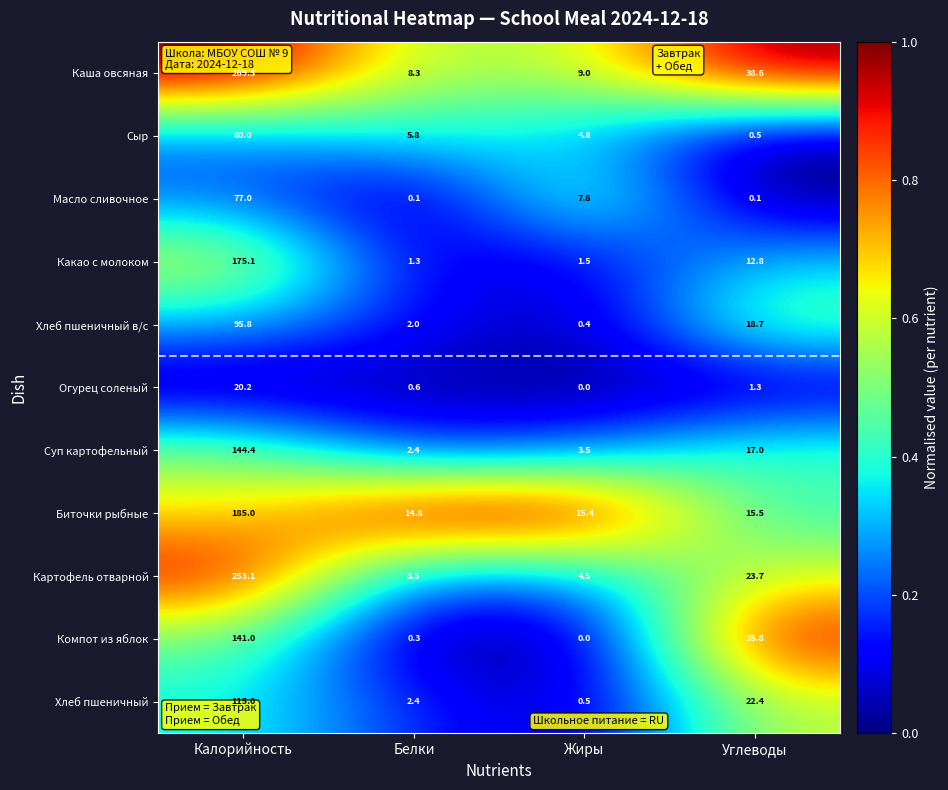

Which series has the largest total across all categories?

Каша овсяная